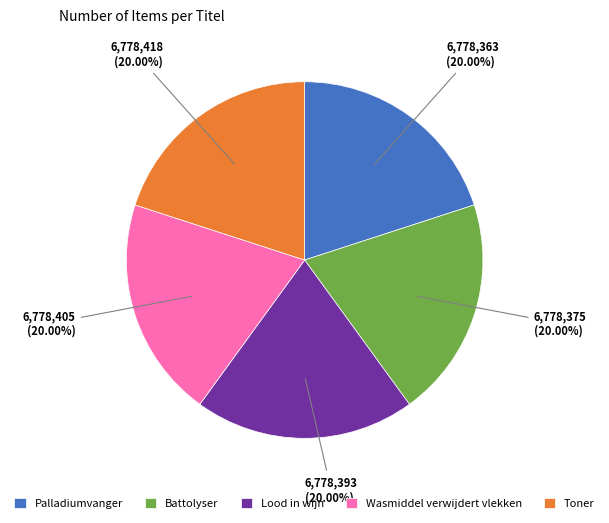

What percentage is the Palladiumvanger slice, to the nearest percent?

20%